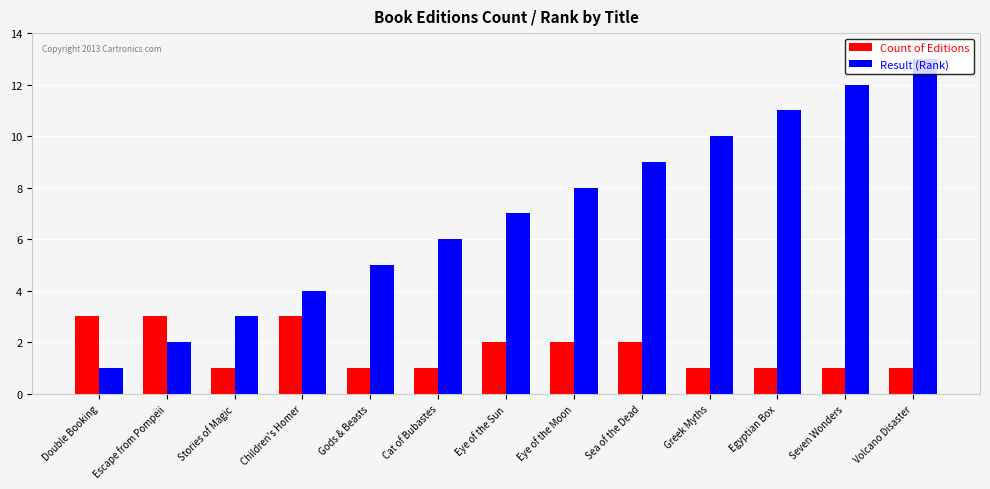

How many bars are there in total?

26